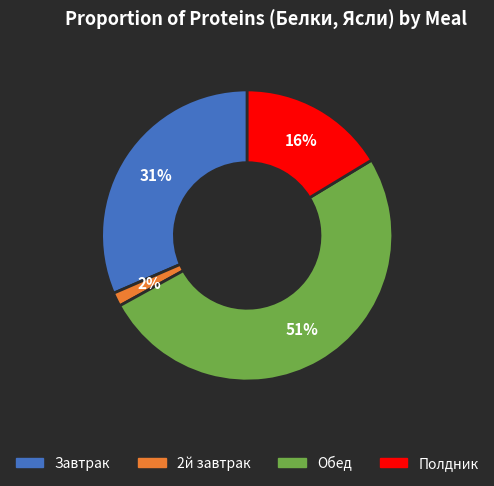

How many segments does this pie chart have?

4